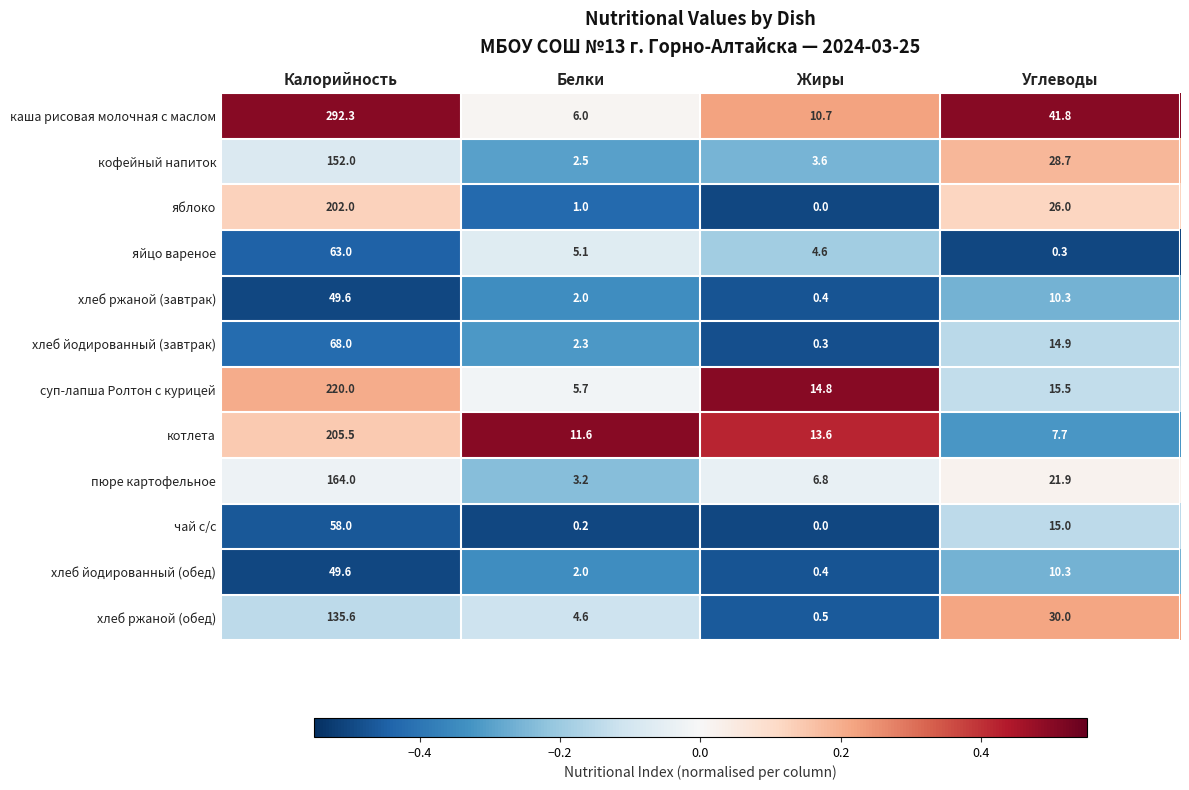

What is the average value of the хлеб ржаной (обед) series?

42.7